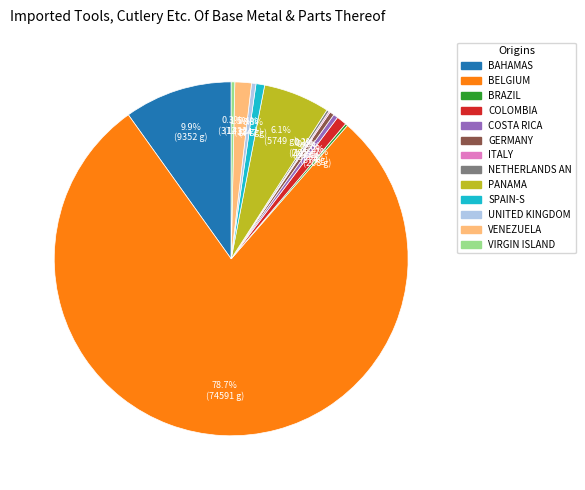

Is there any slice that represents more than half of the pie?

Yes